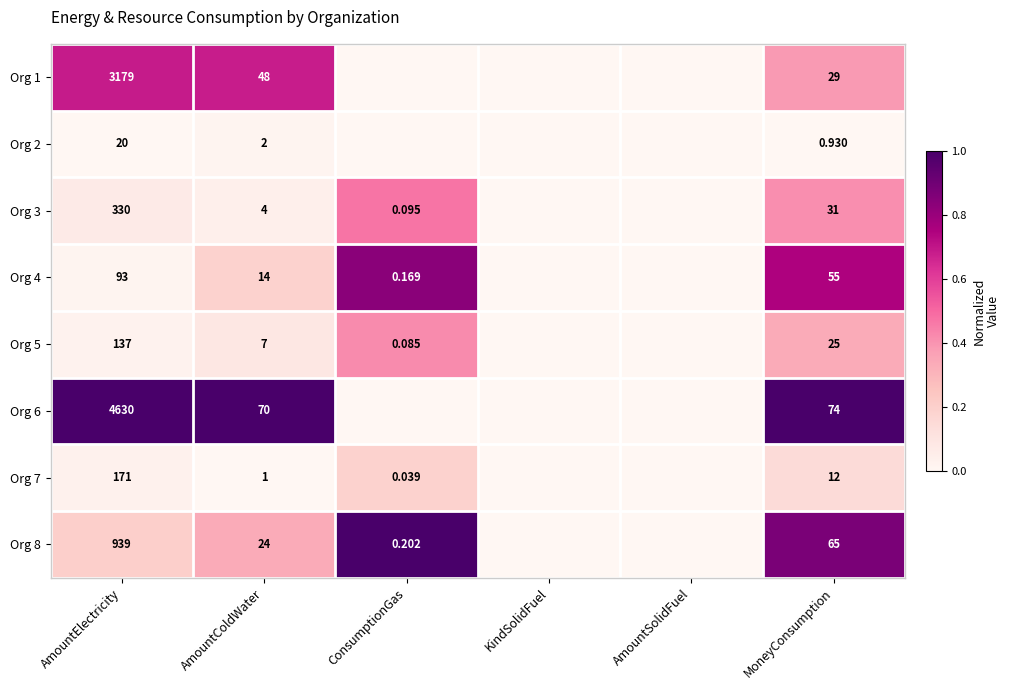

What is the difference between the highest and lowest values at MoneyConsumption?

73.1